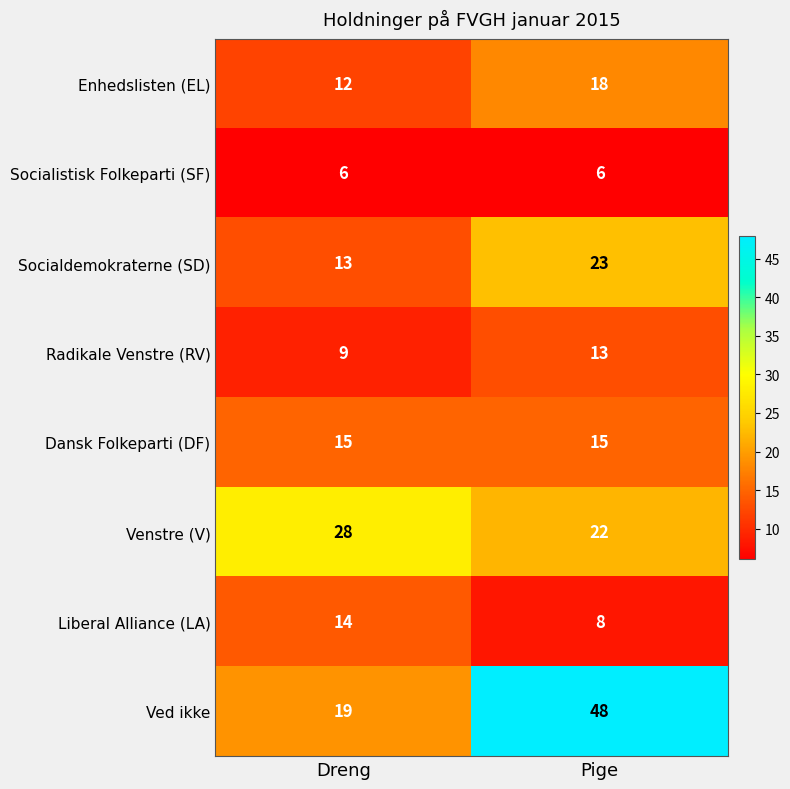

At which label is Socialdemokraterne (SD) closest to 18?

Dreng